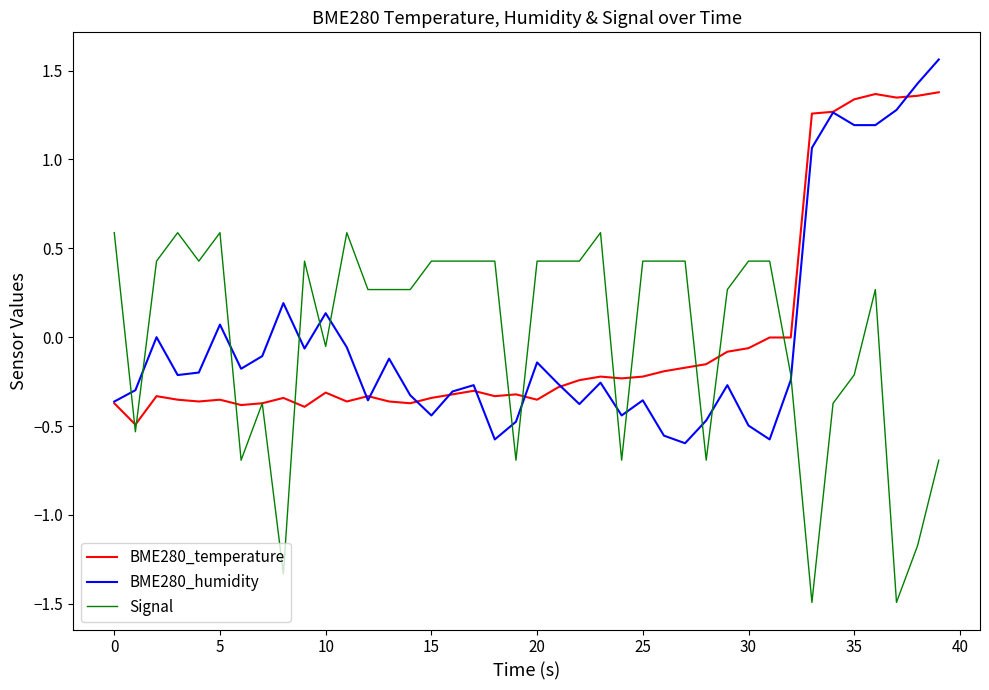

After their last crossing, which series has the higher values: BME280_temperature or Signal?

BME280_temperature